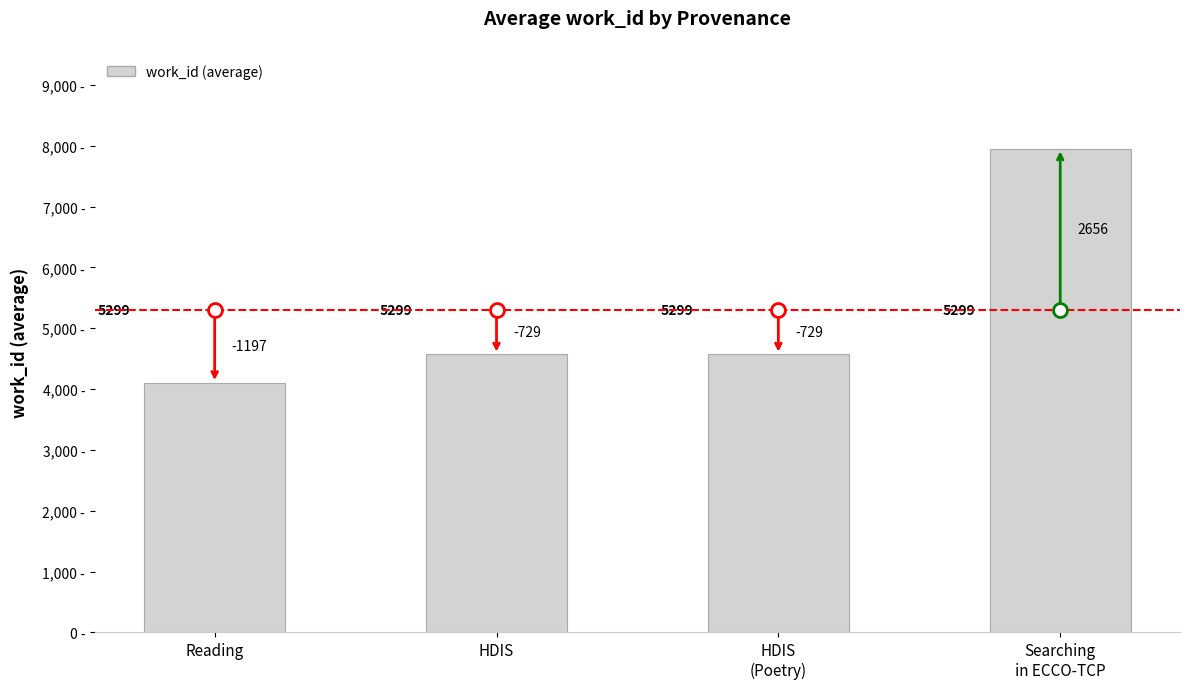

What is the change in value from Reading to HDIS?

+468